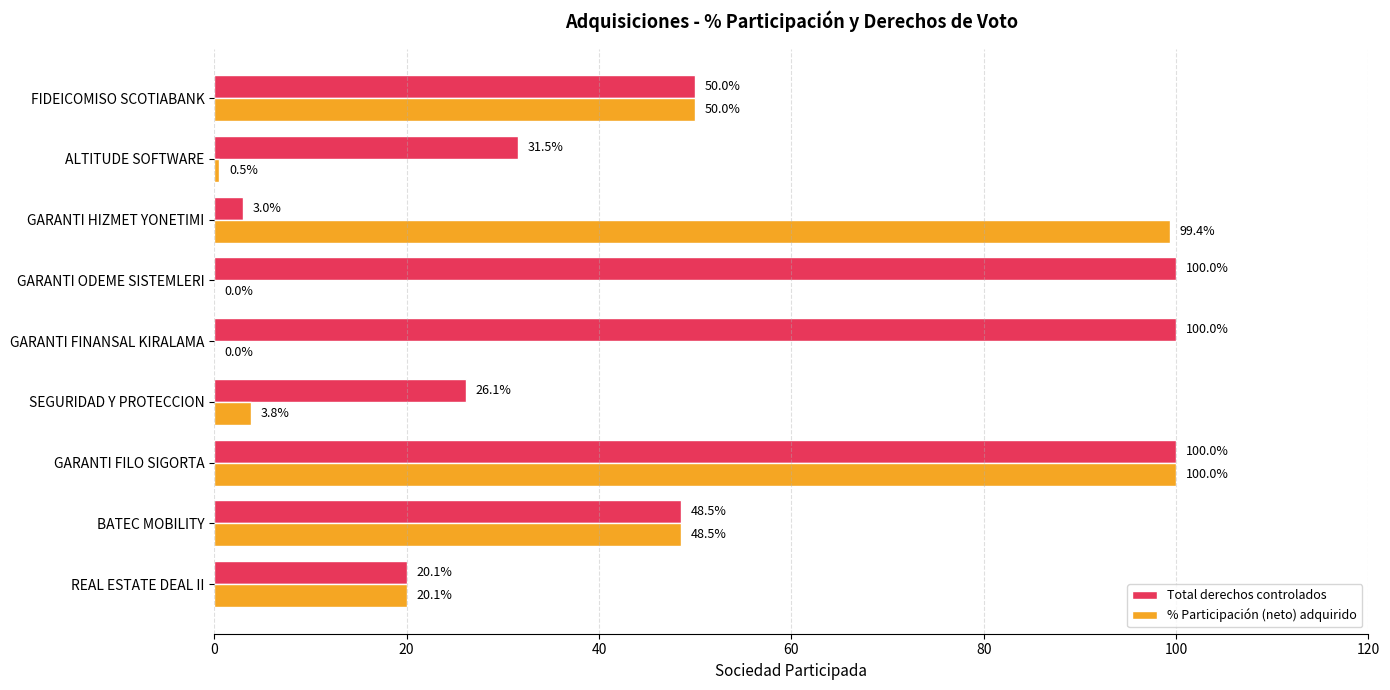

The value of Total derechos controlados at GARANTI ODEME SISTEMLERI is 160.1. True or false?

False